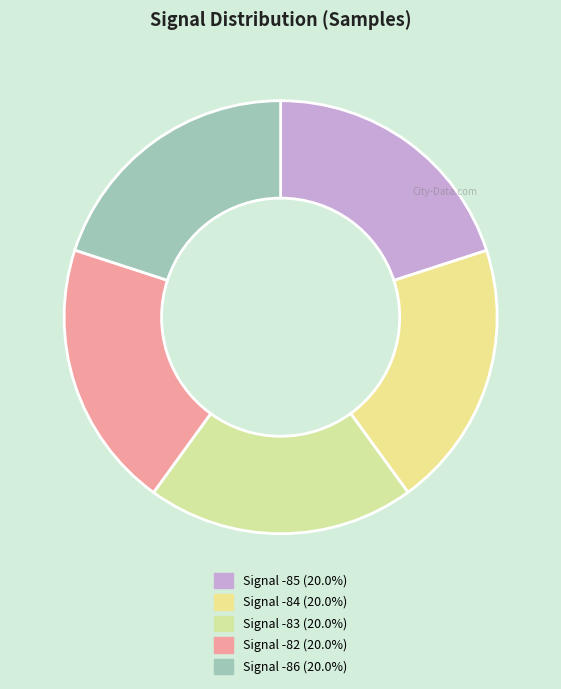

How many slices are in this pie chart?

5